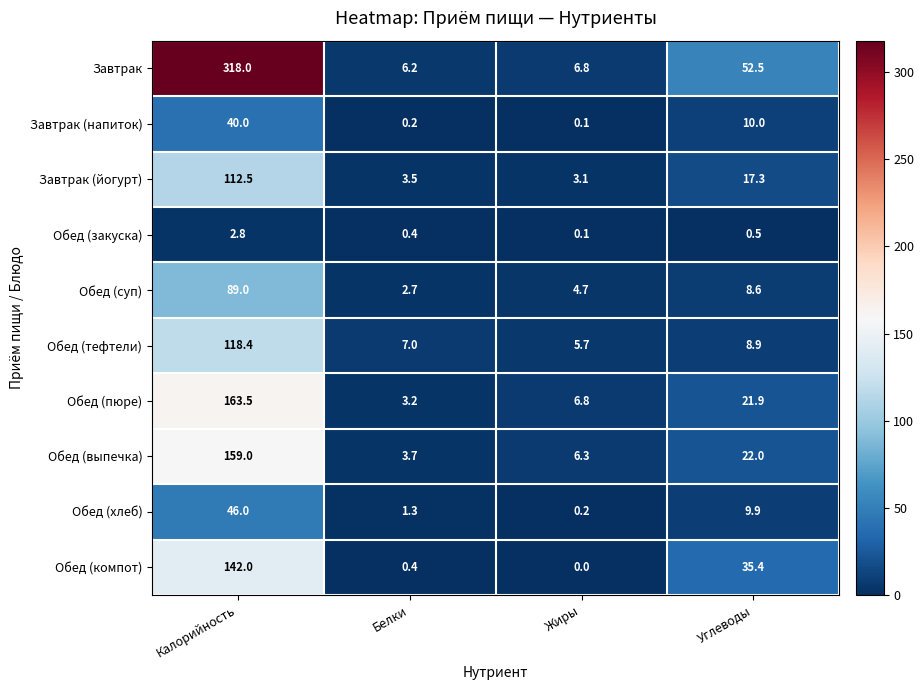

What is the spread (max minus min) of values at Жиры?

6.8